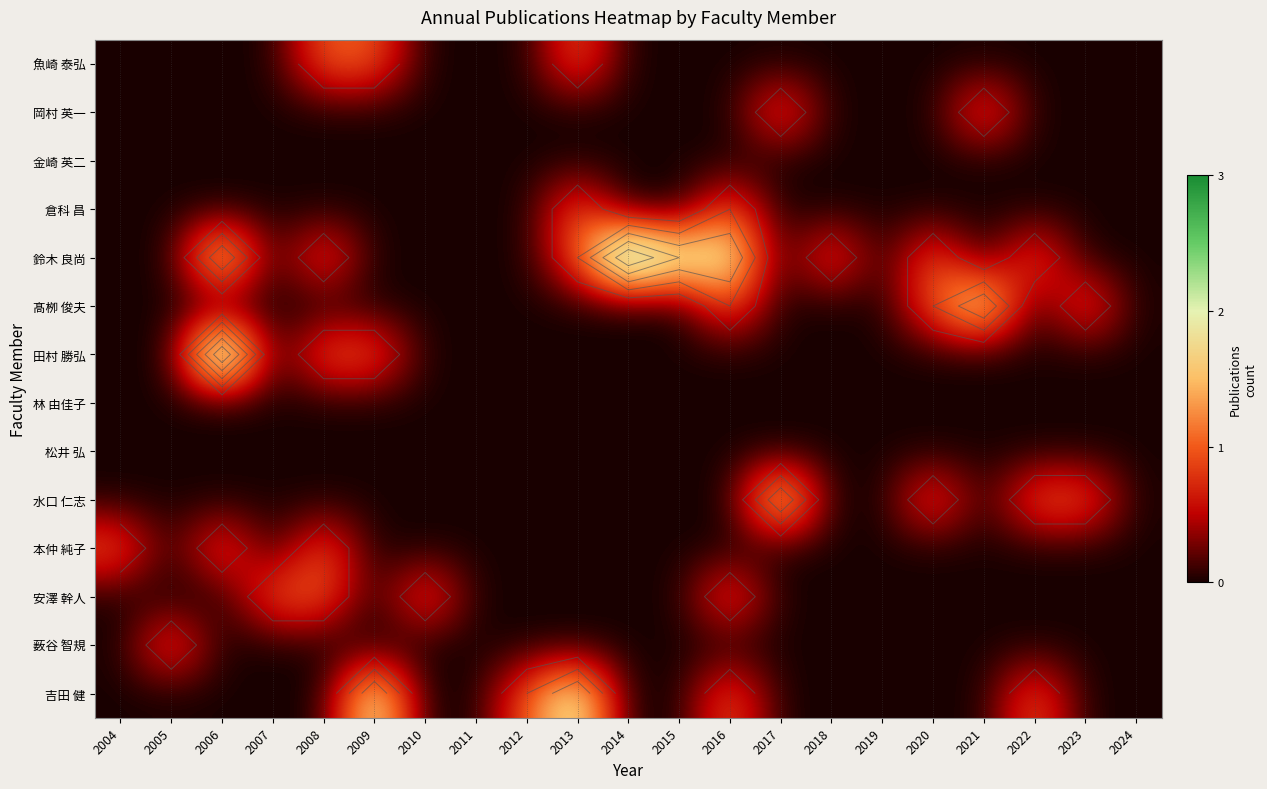

Is it true that 田村 勝弘 equals 0 at 2019?

True